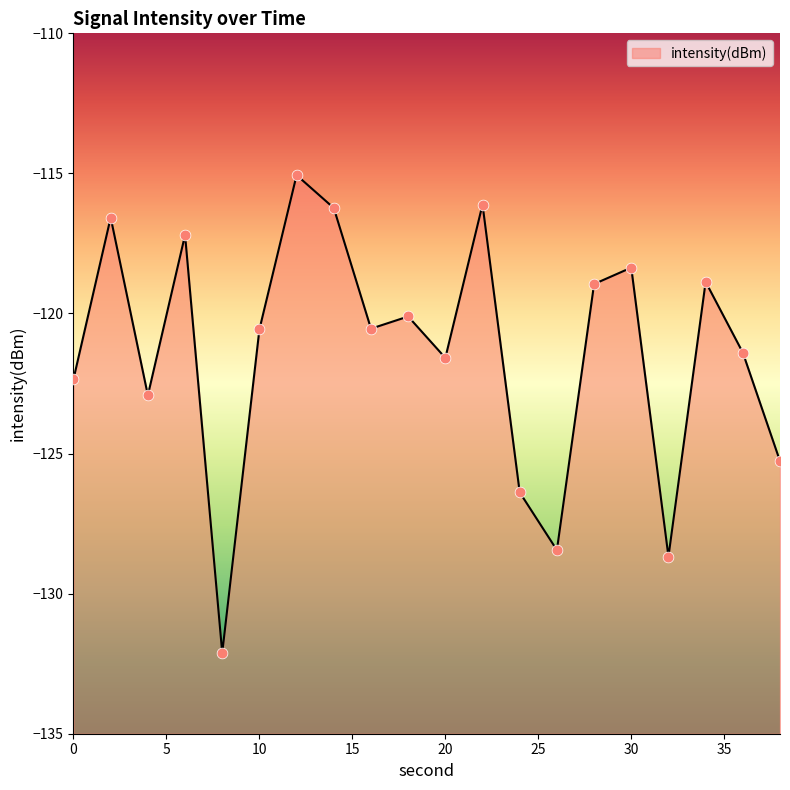

What is the change in value from 14 to 38?

-9.0